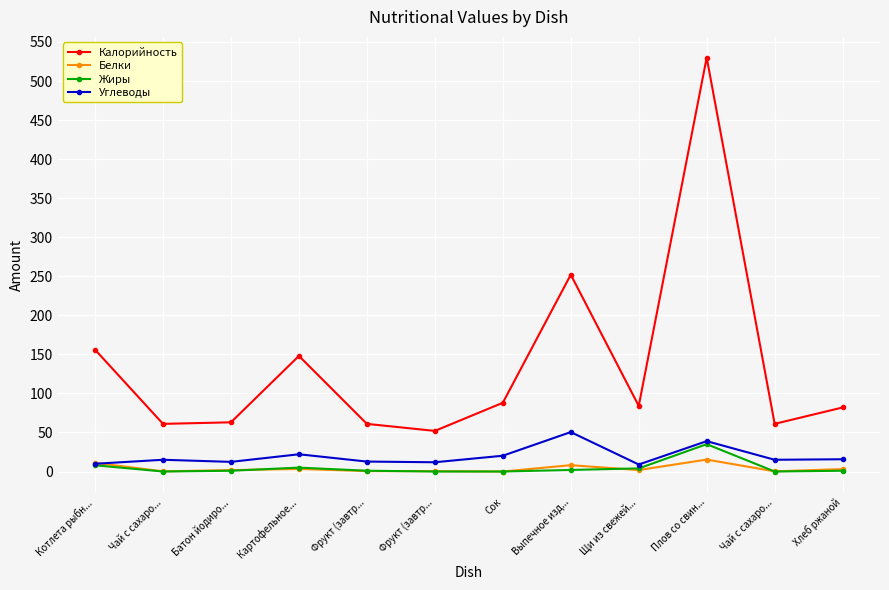

Count the number of data series in this chart.

4